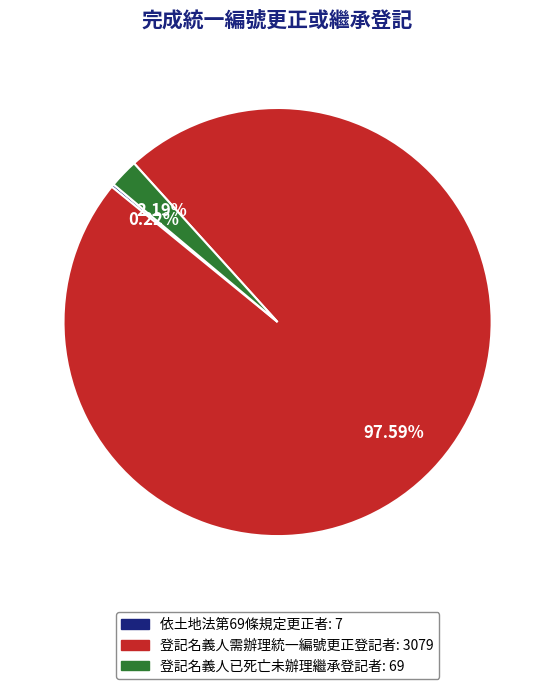

To the nearest percent, what is the difference between the largest and smallest slice percentages?

97%